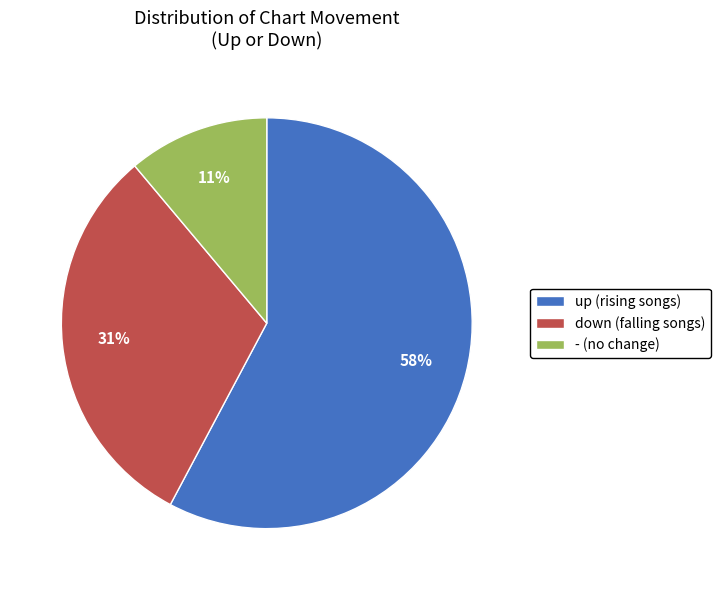

How many slices are in this pie chart?

3